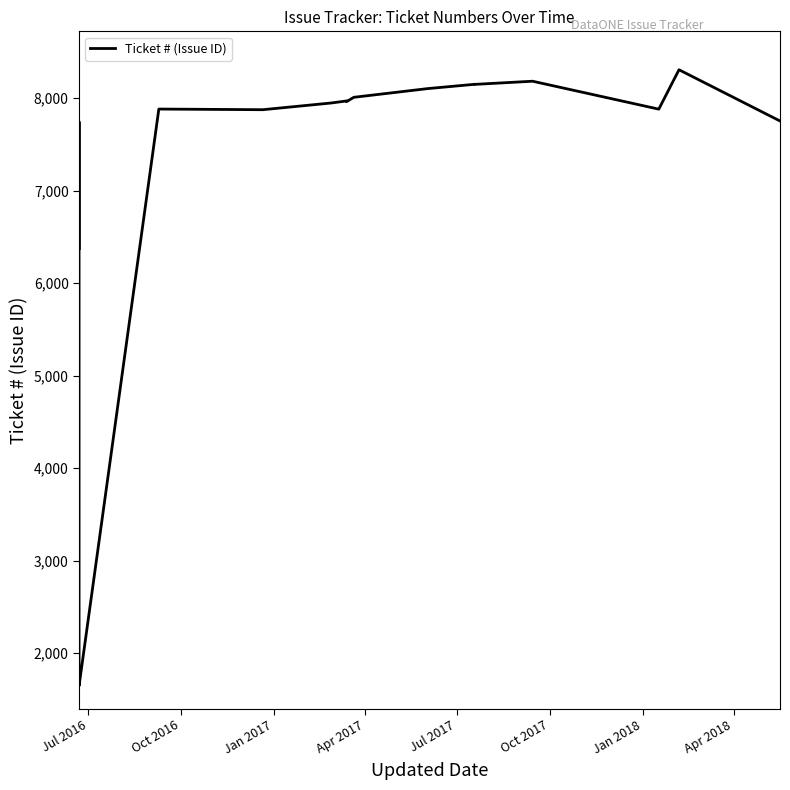

How many lines are shown in the chart?

1